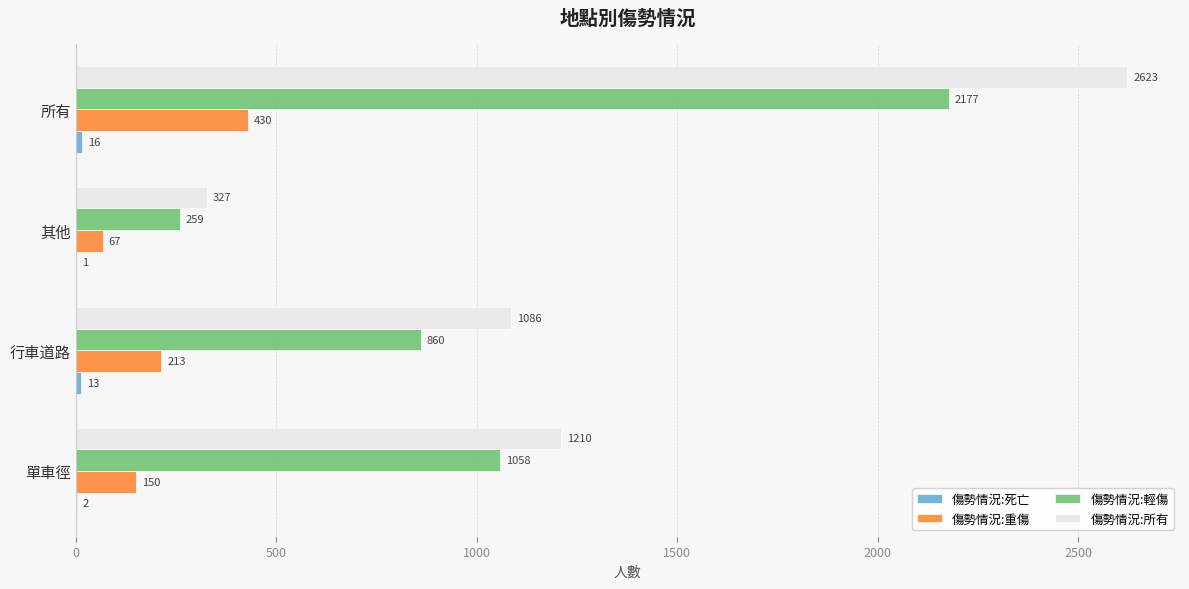

Which series changed the most between 單車徑 and 其他?

傷勢情況:所有